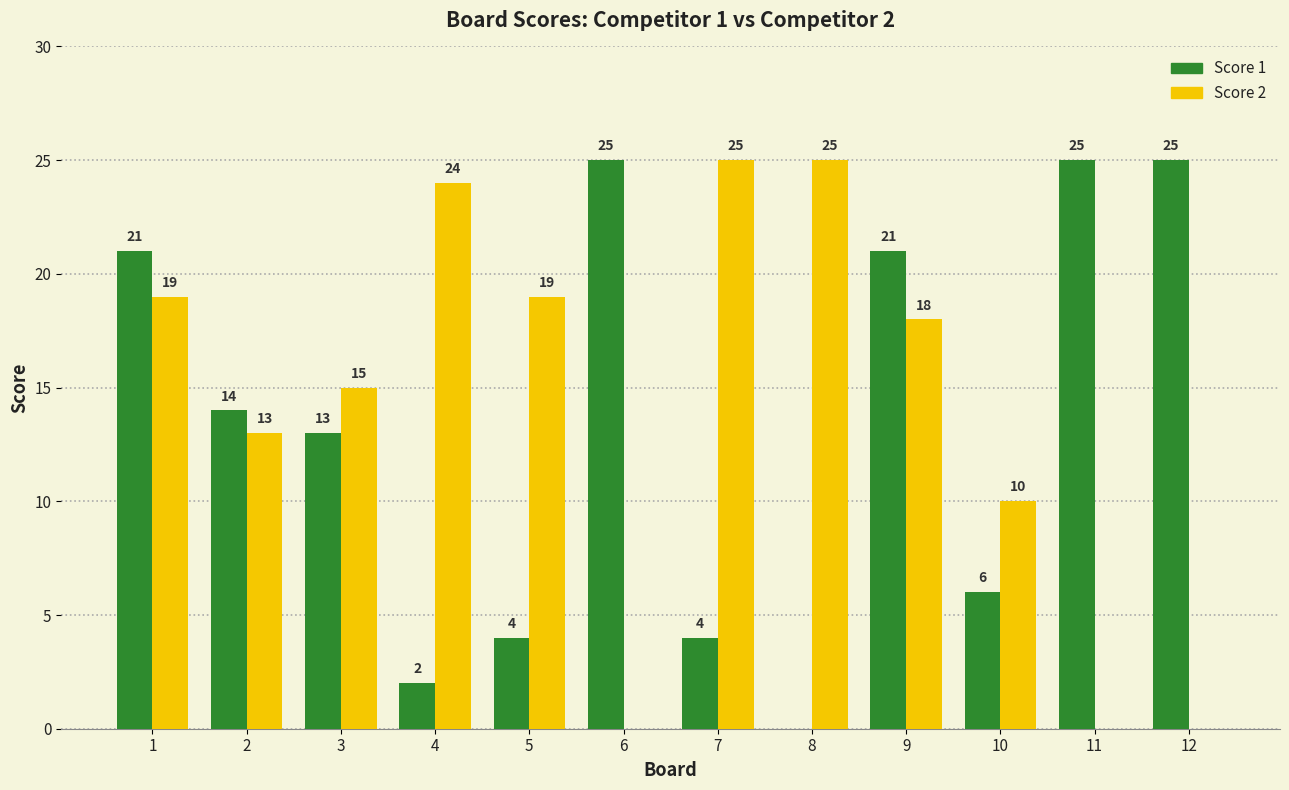

How many values in Score 1 are above zero?

11